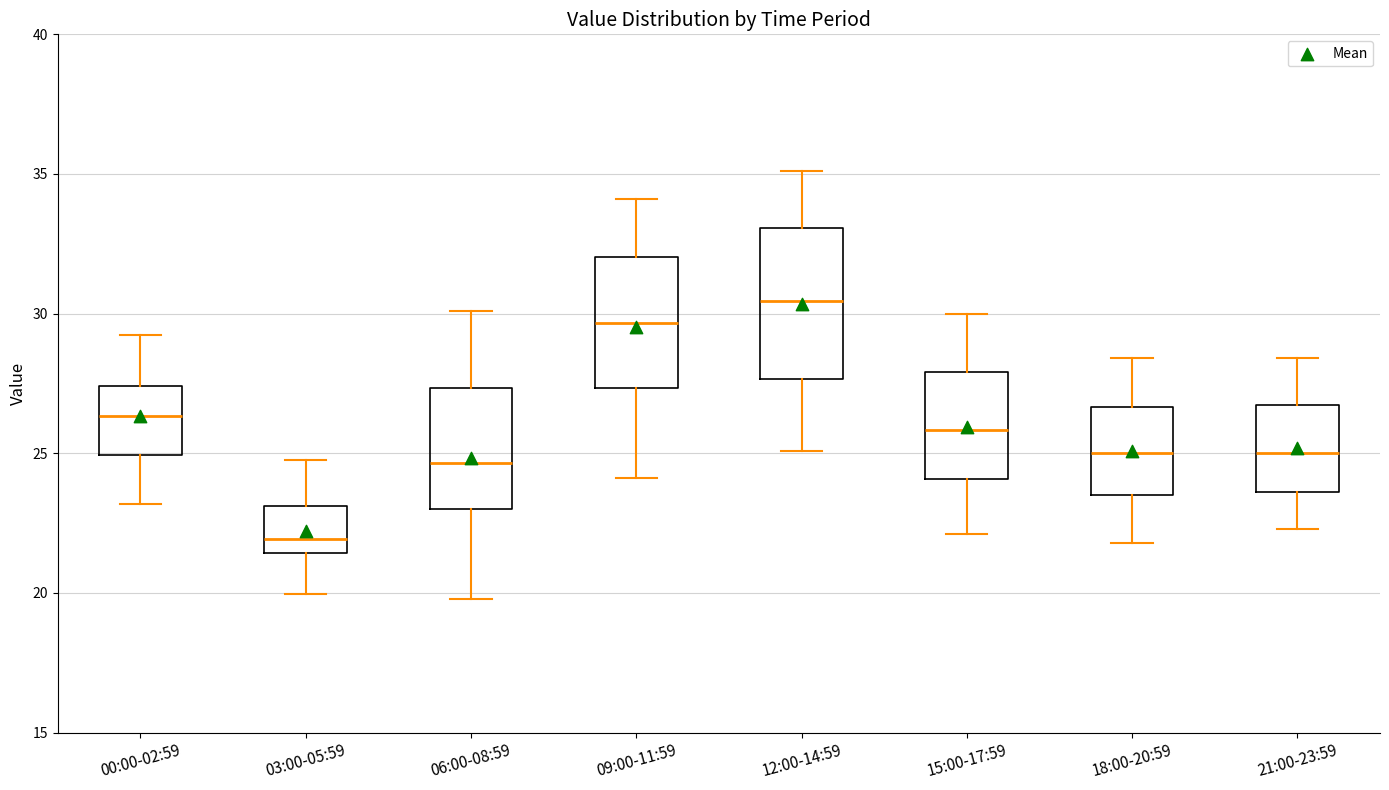

Reading left to right, read every box against the y-axis: the position of its median line, the range the box covers, and the ends of its whiskers. The values are not printed on the chart, so give them approximately, as read against the axis.

00:00-02:59: median 26.5, box 25.0 to 27.5, whiskers 23.0 to 29.0
03:00-05:59: median 22.0, box 21.5 to 23.0, whiskers 20.0 to 25.0
06:00-08:59: median 24.5, box 23.0 to 27.5, whiskers 20.0 to 30.0
09:00-11:59: median 29.5, box 27.5 to 32.0, whiskers 24.0 to 34.0
12:00-14:59: median 30.5, box 27.5 to 33.0, whiskers 25.0 to 35.0
15:00-17:59: median 26.0, box 24.0 to 28.0, whiskers 22.0 to 30.0
18:00-20:59: median 25.0, box 23.5 to 26.5, whiskers 22.0 to 28.5
21:00-23:59: median 25.0, box 23.5 to 26.5, whiskers 22.5 to 28.5